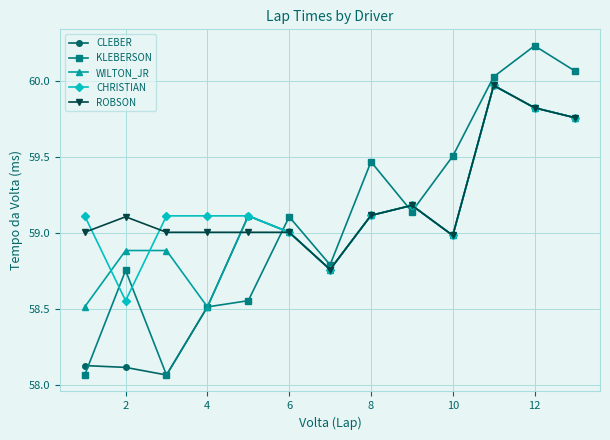

At how many categories does at least one series exceed 58?

13